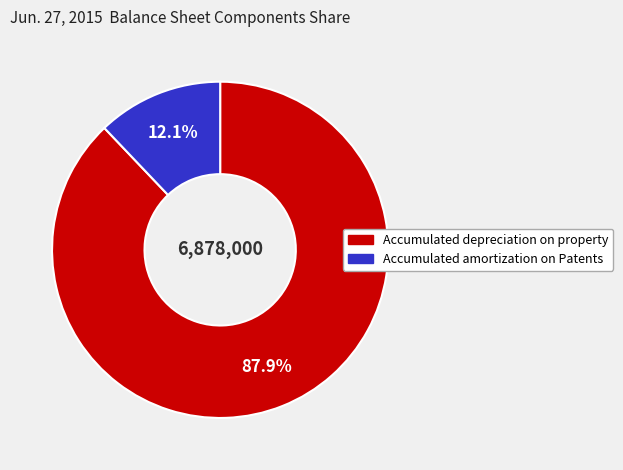

Count the number of slices in the pie.

2